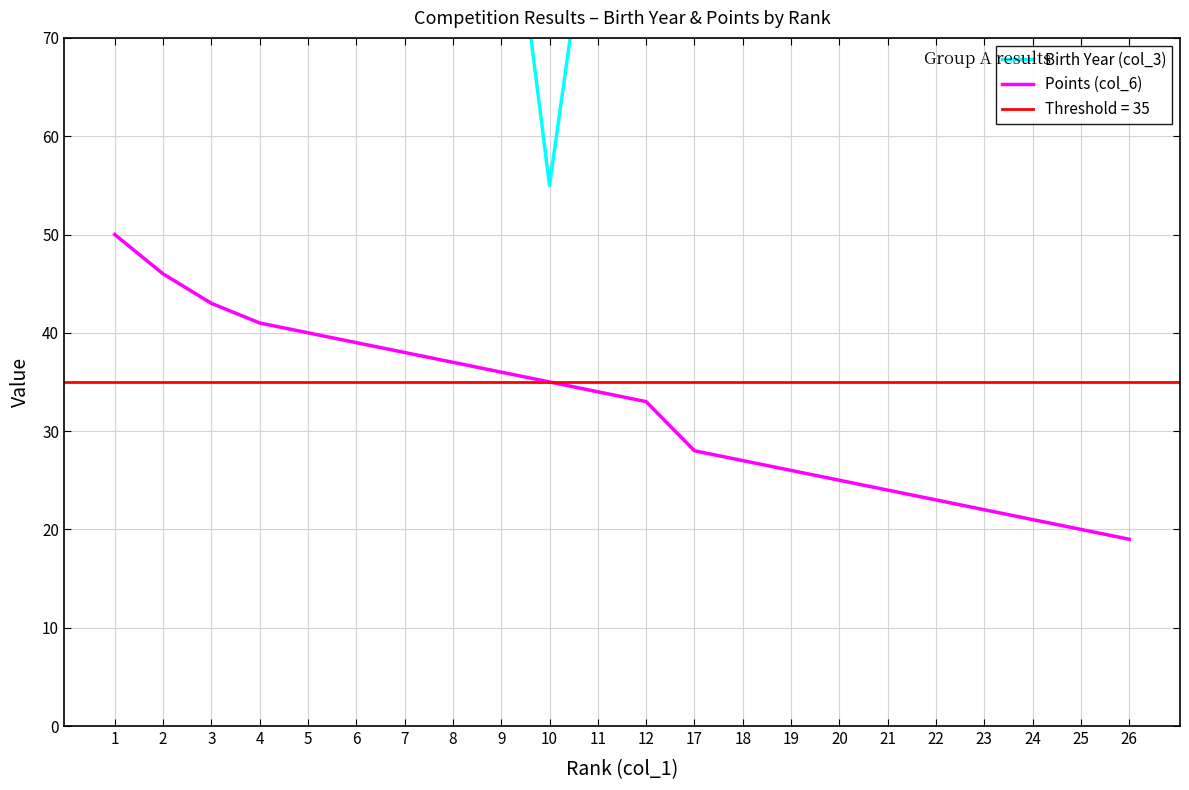

What is the difference between the highest and lowest values at 6?

55